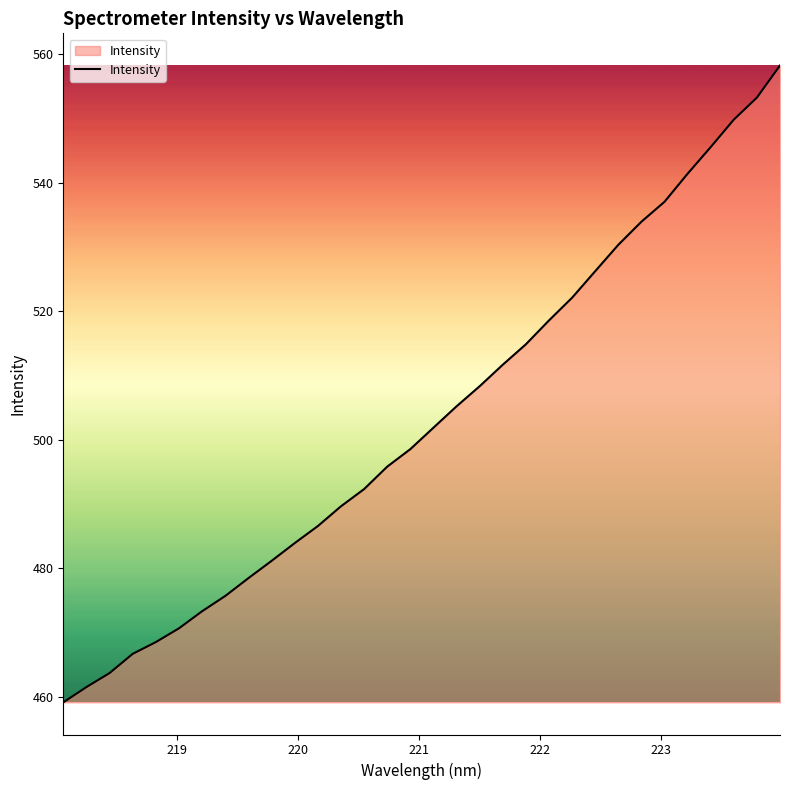

What is the difference between the maximum and minimum values?

99.1